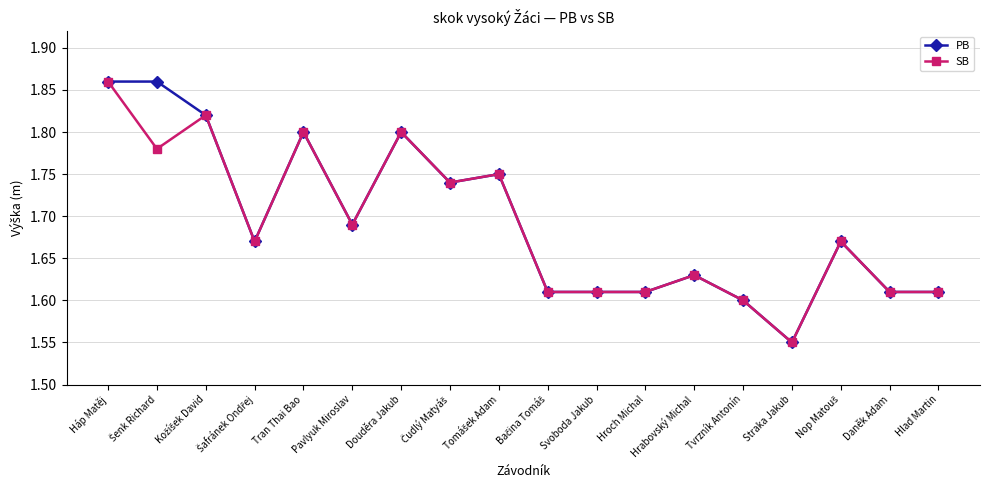

Where is PB nearest to the value 1?

Straka Jakub